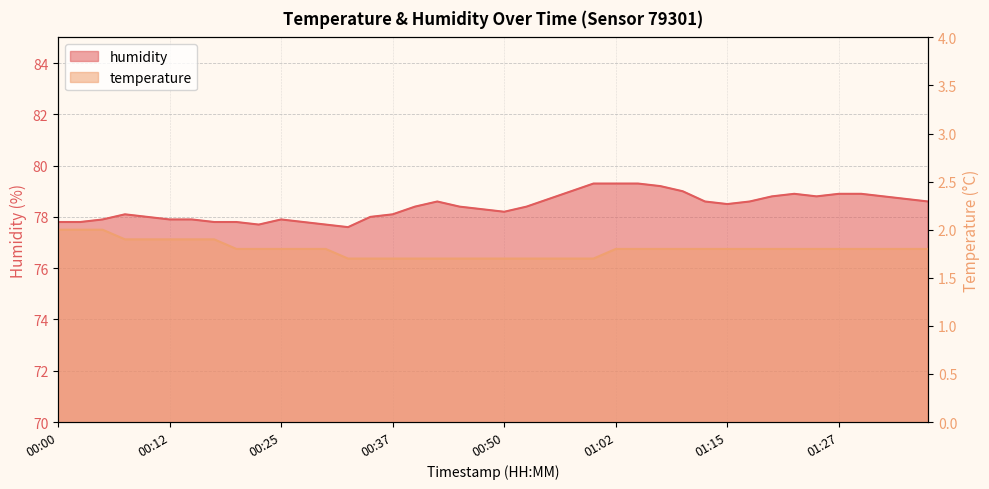

List the series in order of their peak value, highest first.

humidity, temperature